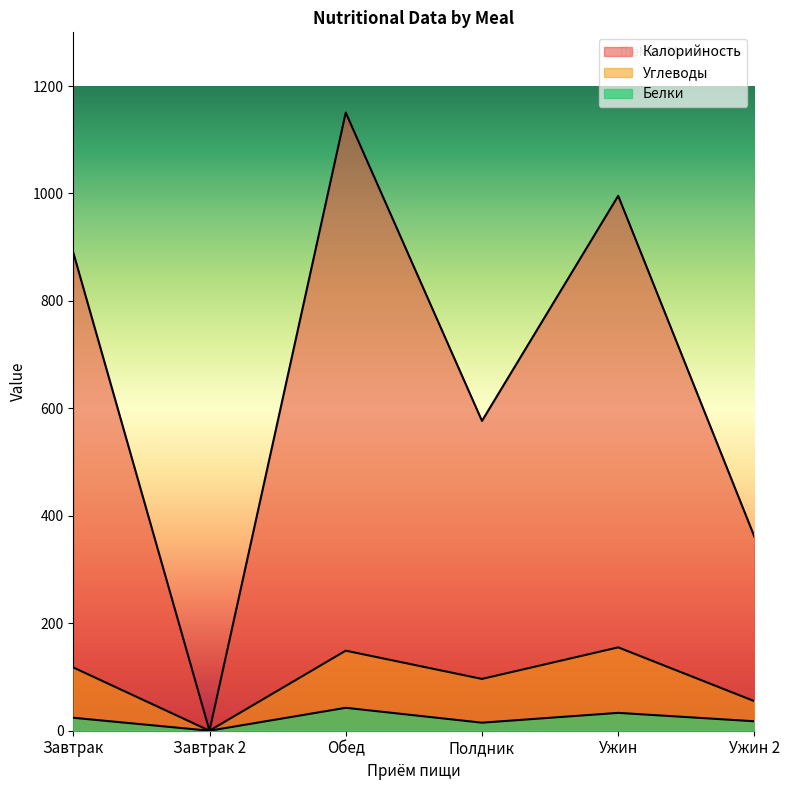

What is the difference between the maximum and second lowest values in the Калорийность series?

789.5